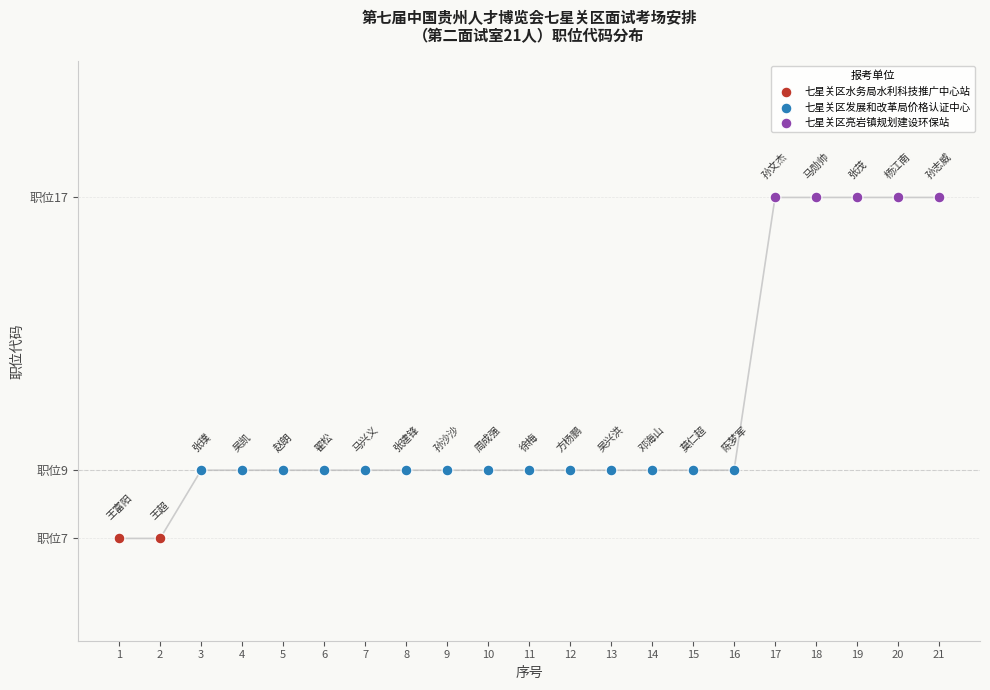

What is the change in value from 4 to 17?

+8